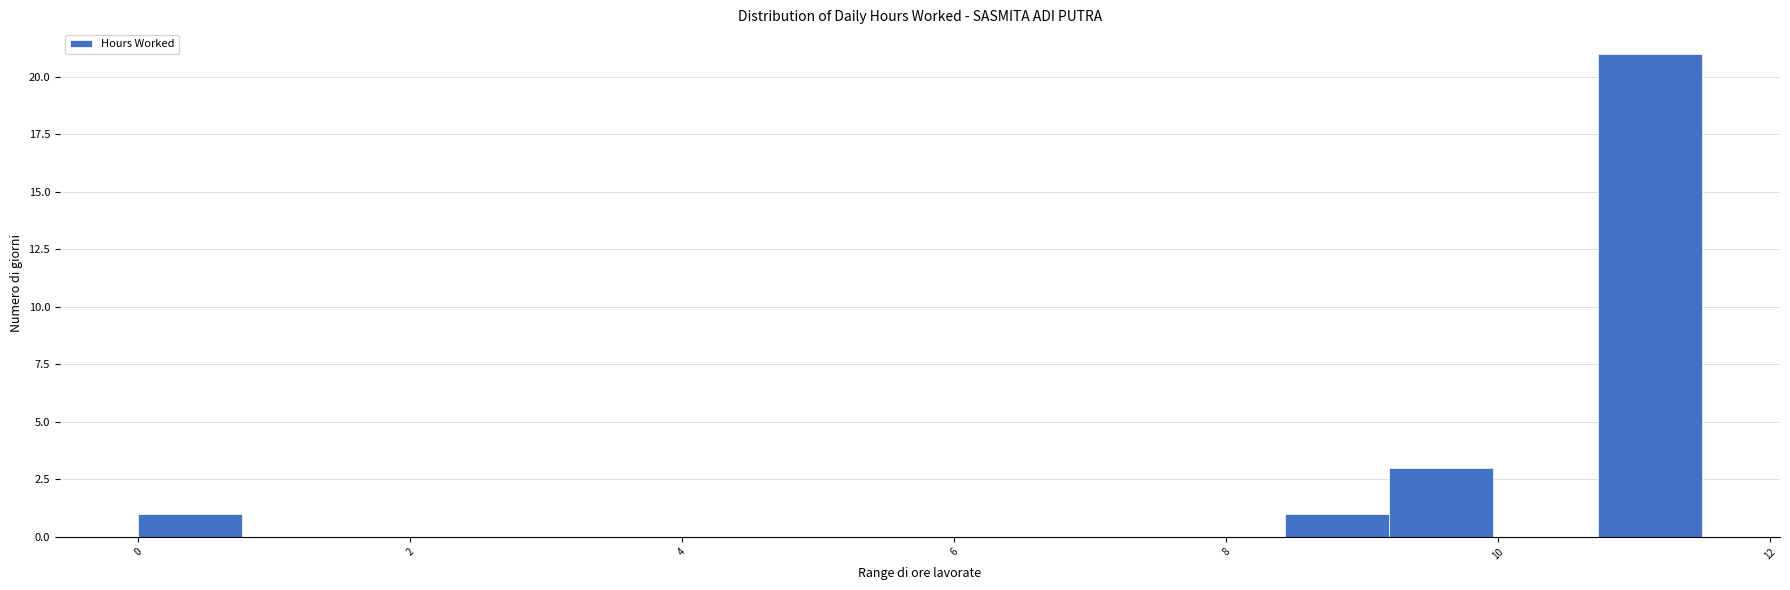

Around what value on the x-axis is the tallest bar? Give the approximate position of its centre, as read against the axis.

11.2